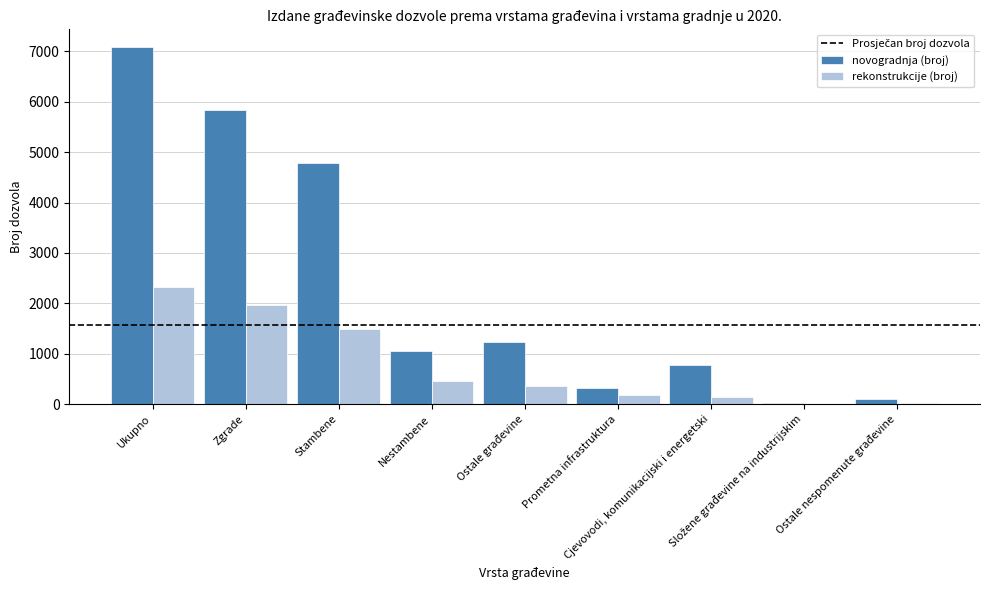

Which series has the largest total across all categories?

novogradnja (broj)